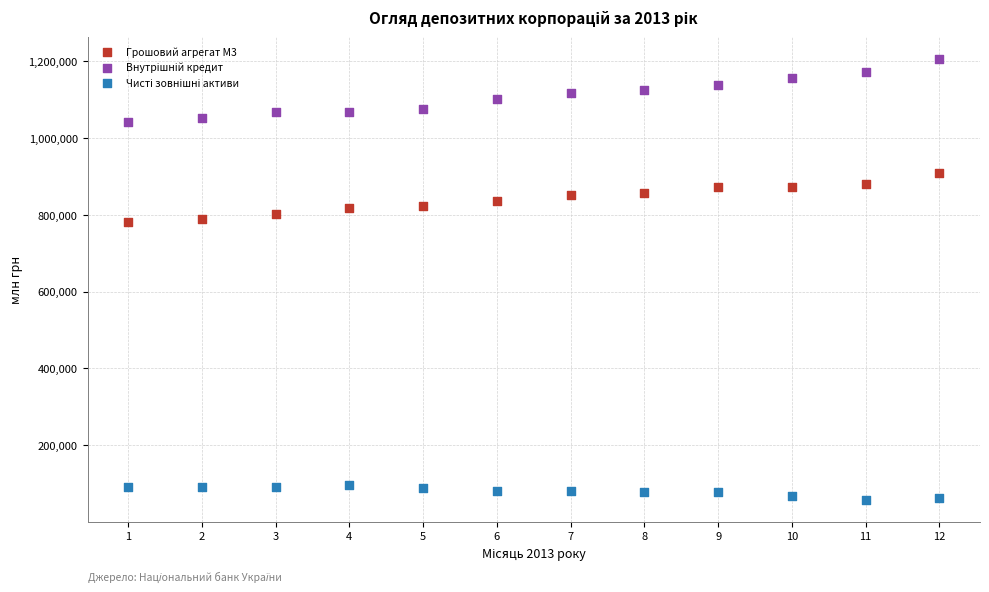

What is the X range (max minus min) for the scatter plot?

11.0